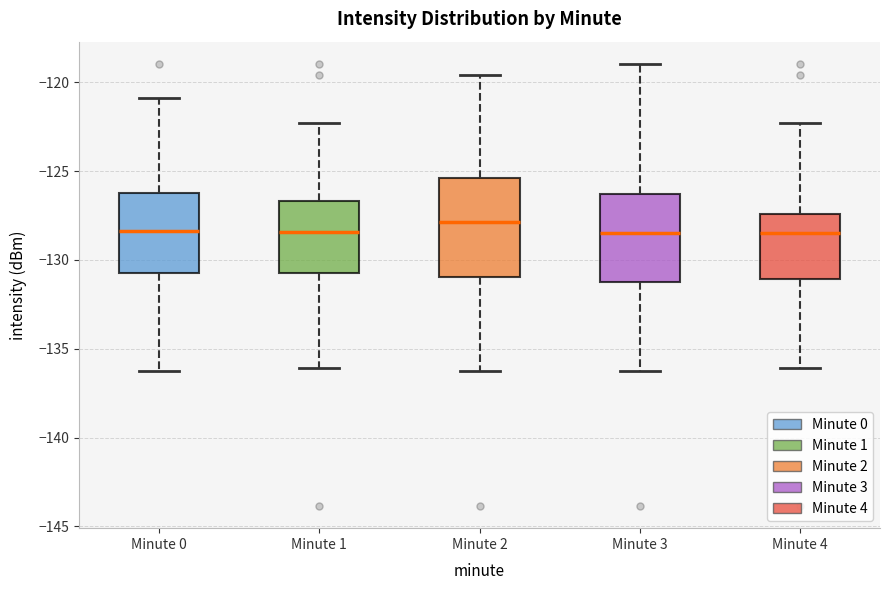

Which box has the highest median line?

Minute 2